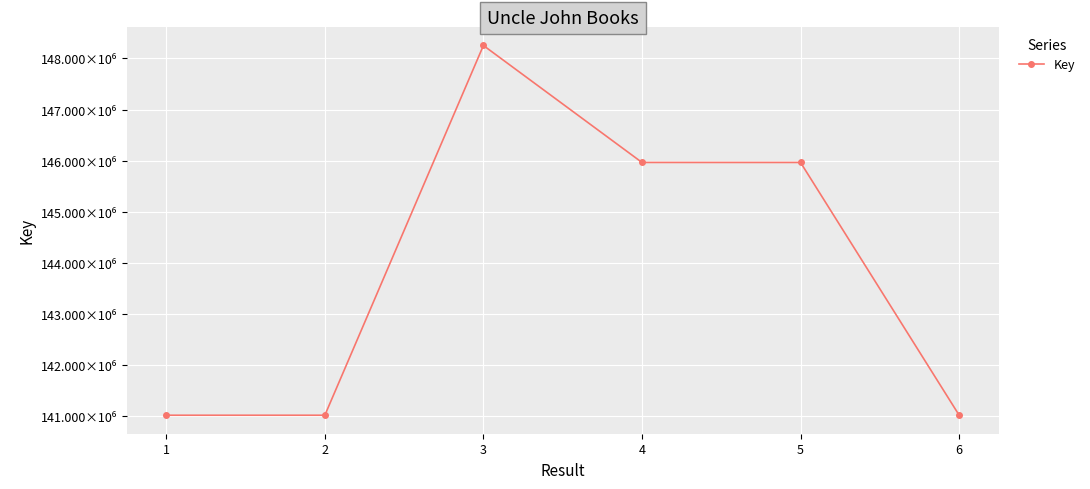

Is this an area chart (filled region under the line)?

No